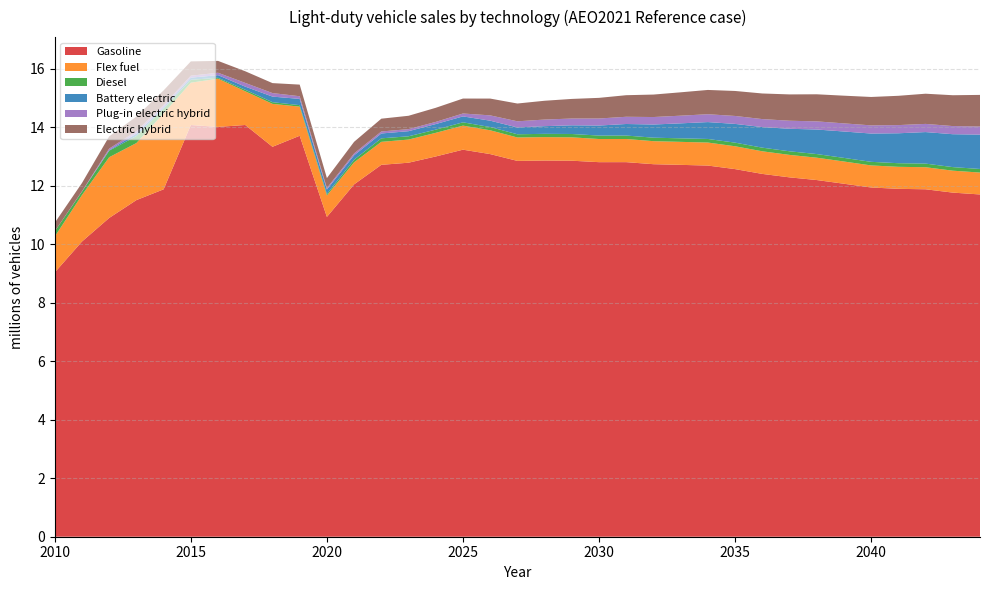

Reading right to left, list all the values displayed in this chart.

Gasoline: 2044=11.7	2043=11.8	2042=11.9	2041=11.9	2040=11.9	2039=12.1	2038=12.2	2037=12.3	2036=12.4	2035=12.6	2034=12.7	2033=12.7	2032=12.7	2031=12.8	2030=12.8	2029=12.9	2028=12.9	2027=12.9	2026=13.1	2025=13.2	2024=13.0	2023=12.8	2022=12.7	2021=12.1	2020=10.9	2019=13.7	2018=13.3	2017=14.1	2016=14.0	2015=14.1	2014=11.9	2013=11.5	2012=10.9	2011=10.1	2010=9.0
Flex fuel: 2044=0.7	2043=0.8	2042=0.8	2041=0.8	2040=0.8	2039=0.8	2038=0.8	2037=0.8	2036=0.8	2035=0.8	2034=0.8	2033=0.8	2032=0.8	2031=0.8	2030=0.8	2029=0.8	2028=0.8	2027=0.8	2026=0.8	2025=0.8	2024=0.8	2023=0.8	2022=0.8	2021=0.8	2020=0.7	2019=1.0	2018=1.5	2017=1.2	2016=1.6	2015=1.4	2014=2.6	2013=2.0	2012=2.1	2011=1.6	2010=1.2
Diesel: 2044=0.1	2043=0.1	2042=0.1	2041=0.1	2040=0.1	2039=0.1	2038=0.1	2037=0.1	2036=0.1	2035=0.1	2034=0.1	2033=0.1	2032=0.1	2031=0.1	2030=0.1	2029=0.1	2028=0.1	2027=0.1	2026=0.1	2025=0.1	2024=0.1	2023=0.1	2022=0.1	2021=0.1	2020=0.0	2019=0.1	2018=0.1	2017=0.1	2016=0.0	2015=0.1	2014=0.2	2013=0.2	2012=0.2	2011=0.1	2010=0.2
Battery electric: 2044=1.2	2043=1.1	2042=1.1	2041=1.0	2040=1.0	2039=0.9	2038=0.8	2037=0.8	2036=0.7	2035=0.6	2034=0.6	2033=0.5	2032=0.5	2031=0.4	2030=0.3	2029=0.3	2028=0.3	2027=0.2	2026=0.2	2025=0.2	2024=0.2	2023=0.2	2022=0.2	2021=0.2	2020=0.2	2019=0.2	2018=0.2	2017=0.1	2016=0.1	2015=0.1	2014=0.1	2013=0.1	2012=0.0	2011=0.0	2010=0.0
Plug-in electric hybrid: 2044=0.3	2043=0.3	2042=0.3	2041=0.3	2040=0.3	2039=0.3	2038=0.3	2037=0.3	2036=0.3	2035=0.3	2034=0.3	2033=0.3	2032=0.3	2031=0.2	2030=0.2	2029=0.2	2028=0.2	2027=0.2	2026=0.2	2025=0.1	2024=0.1	2023=0.1	2022=0.1	2021=0.1	2020=0.1	2019=0.1	2018=0.1	2017=0.1	2016=0.1	2015=0.1	2014=0.1	2013=0.1	2012=0.1	2011=0.0	2010=0.0
Electric hybrid: 2044=1.1	2043=1.1	2042=1.0	2041=1.0	2040=1.0	2039=0.9	2038=0.9	2037=0.9	2036=0.9	2035=0.9	2034=0.8	2033=0.8	2032=0.8	2031=0.7	2030=0.7	2029=0.7	2028=0.6	2027=0.6	2026=0.6	2025=0.5	2024=0.5	2023=0.5	2022=0.4	2021=0.4	2020=0.3	2019=0.4	2018=0.3	2017=0.4	2016=0.4	2015=0.5	2014=0.5	2013=0.5	2012=0.4	2011=0.3	2010=0.3